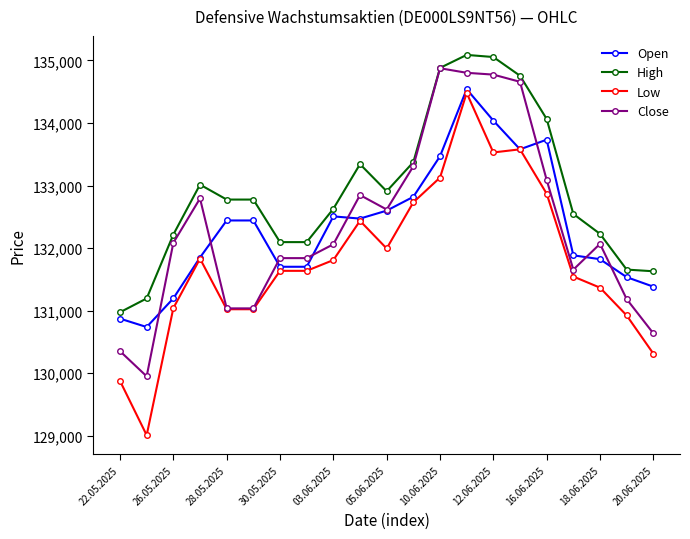

True or false: Open has more than 0 interior local peaks.

True